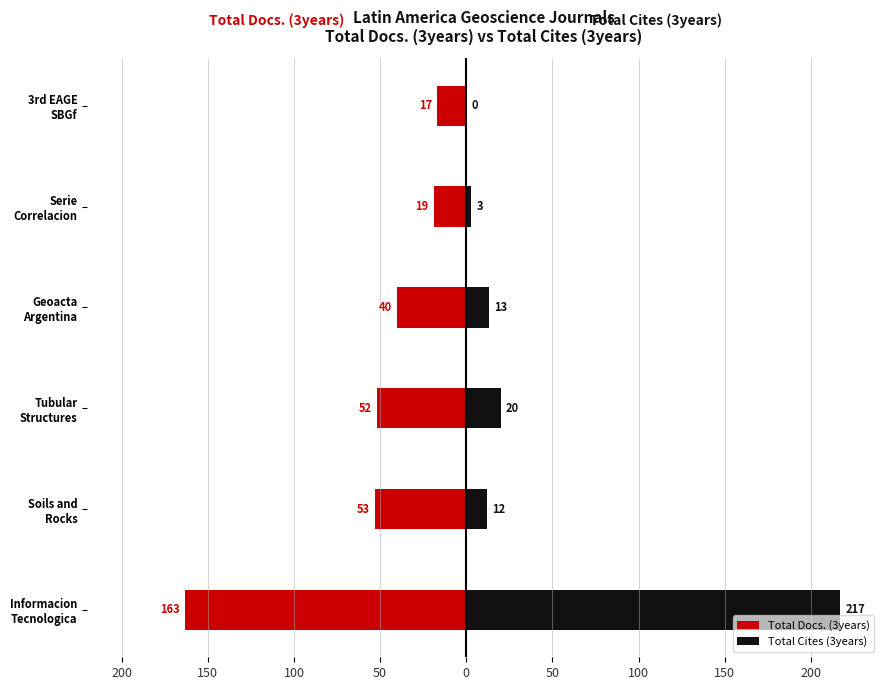

Between Soils and Rocks and 3rd EAGE SBGf, which series saw the biggest shift?

Total Docs. (3years)